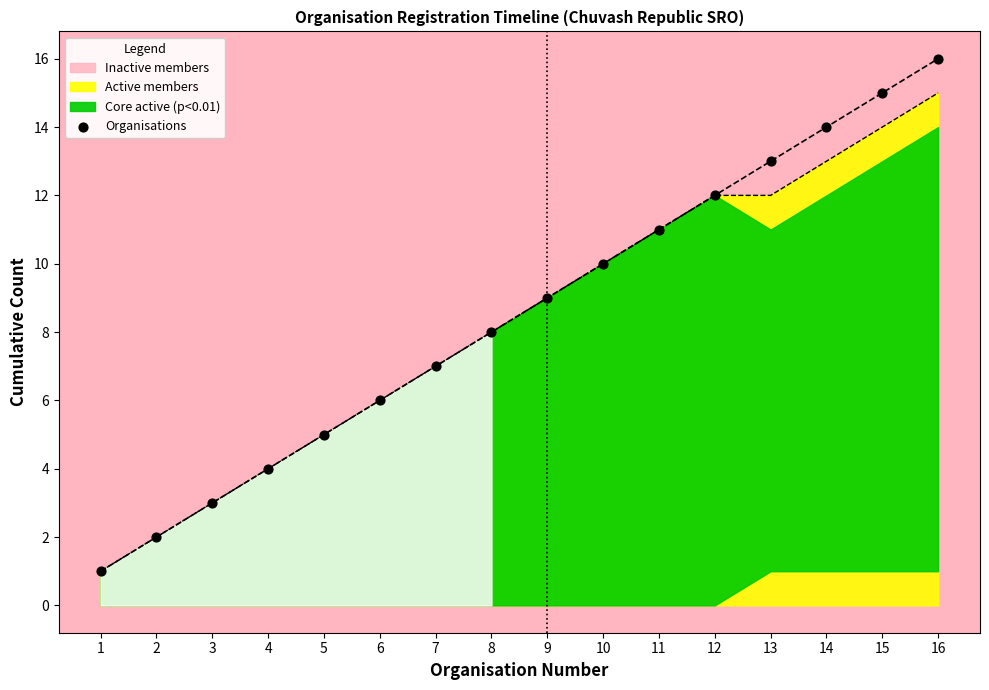

What is the ratio of the value at 6 to the value at 12?

0.5